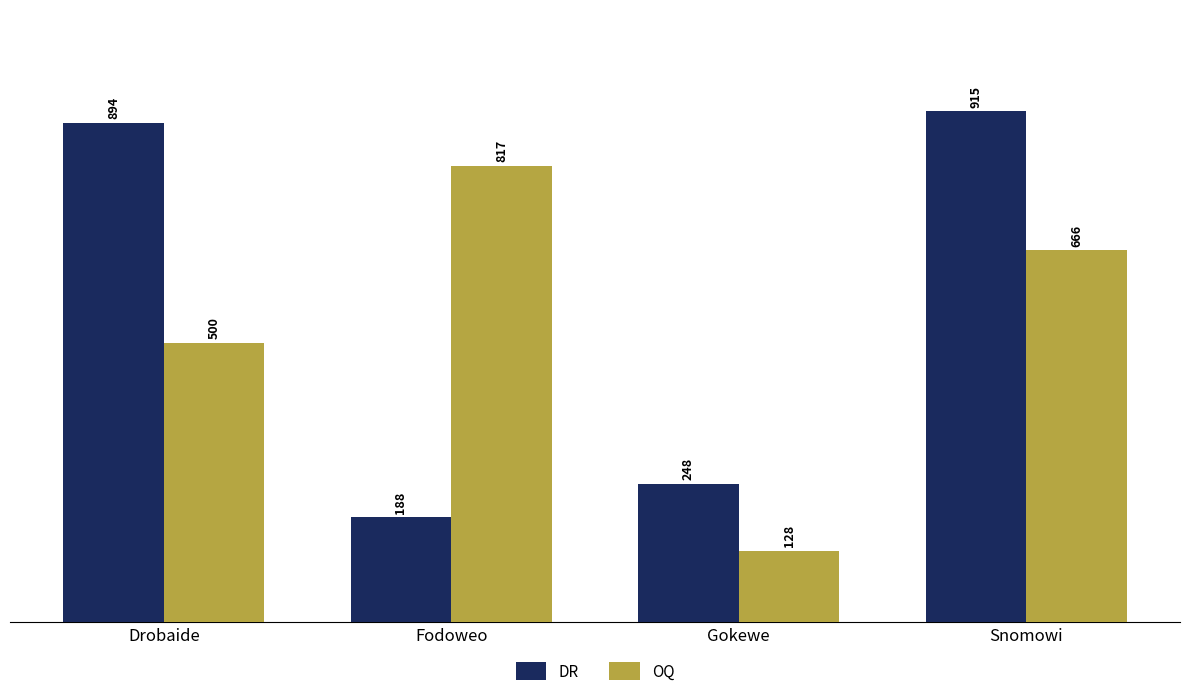

What is the total value across all series at Snomowi?

1581